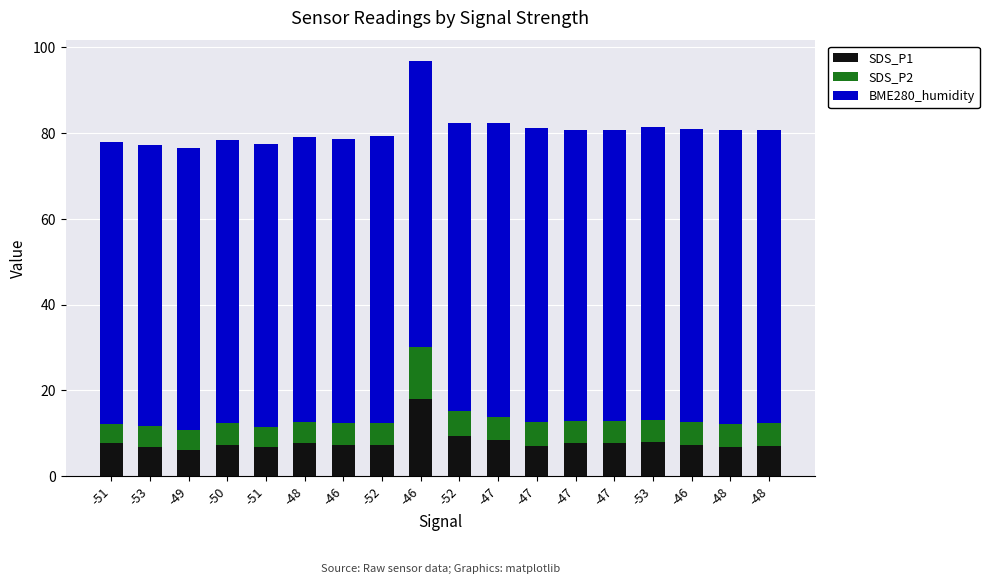

What are all the series names shown in the legend?

SDS_P1, SDS_P2, BME280_humidity